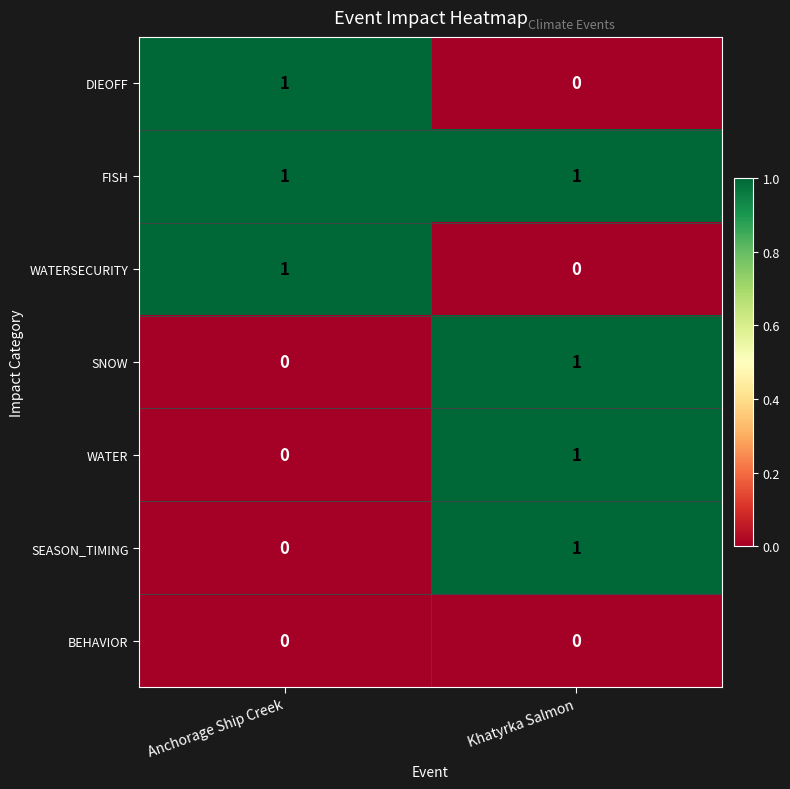

How many distinct data groups are displayed?

7